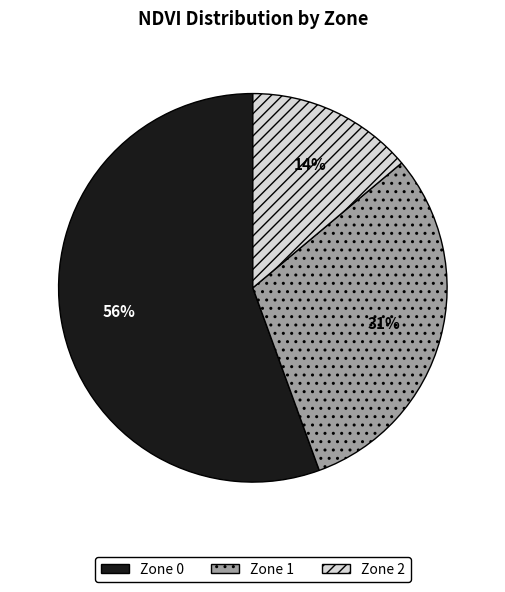

Is the sum of Zone 0 and Zone 2 greater than half?

Yes